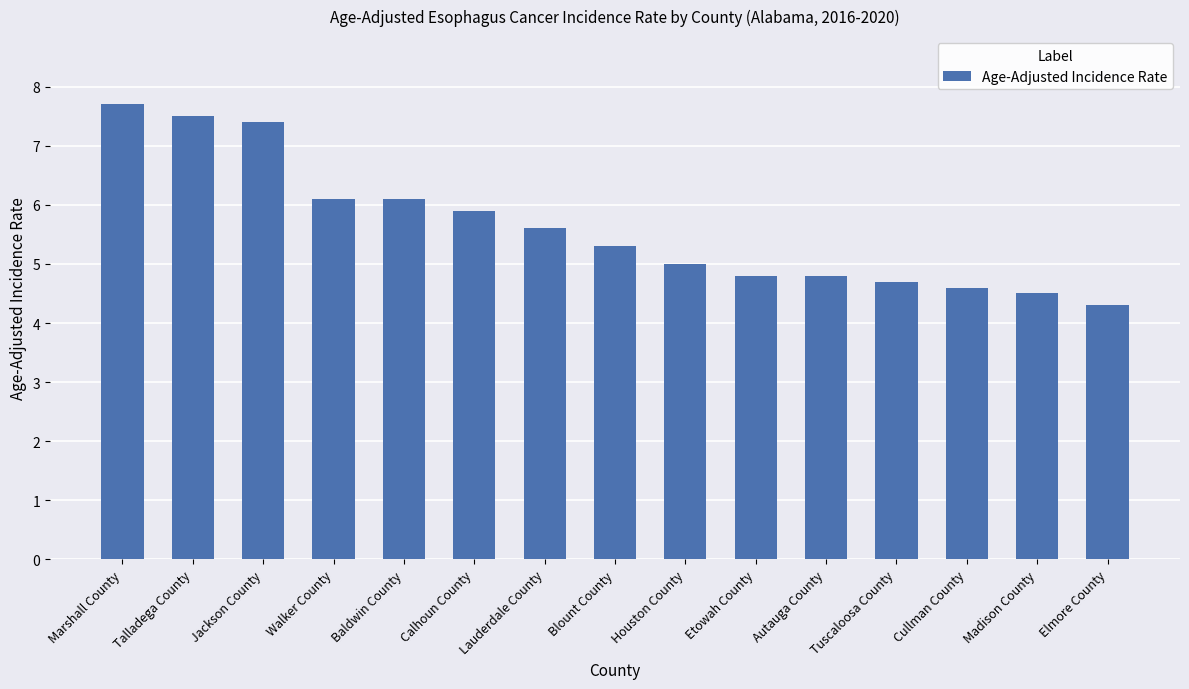

What is the ratio of the value at Marshall County to the value at Madison County?

1.7